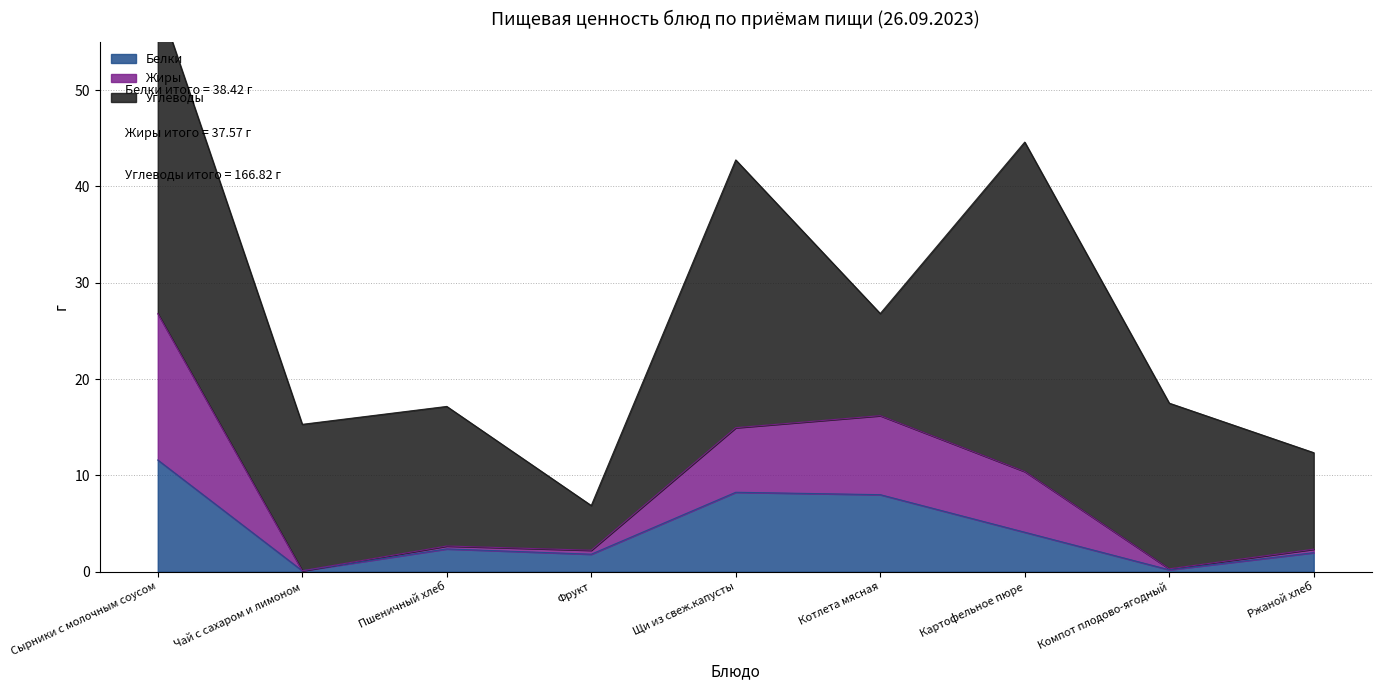

Which category has the highest value in the Белки series?

Сырники с молочным соусом